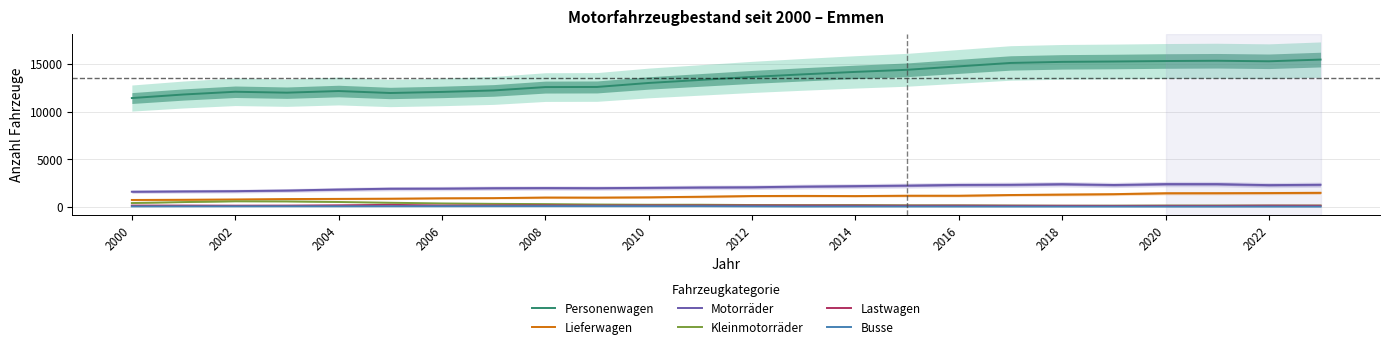

True or false: Lastwagen and Lieferwagen intersect in this chart.

False